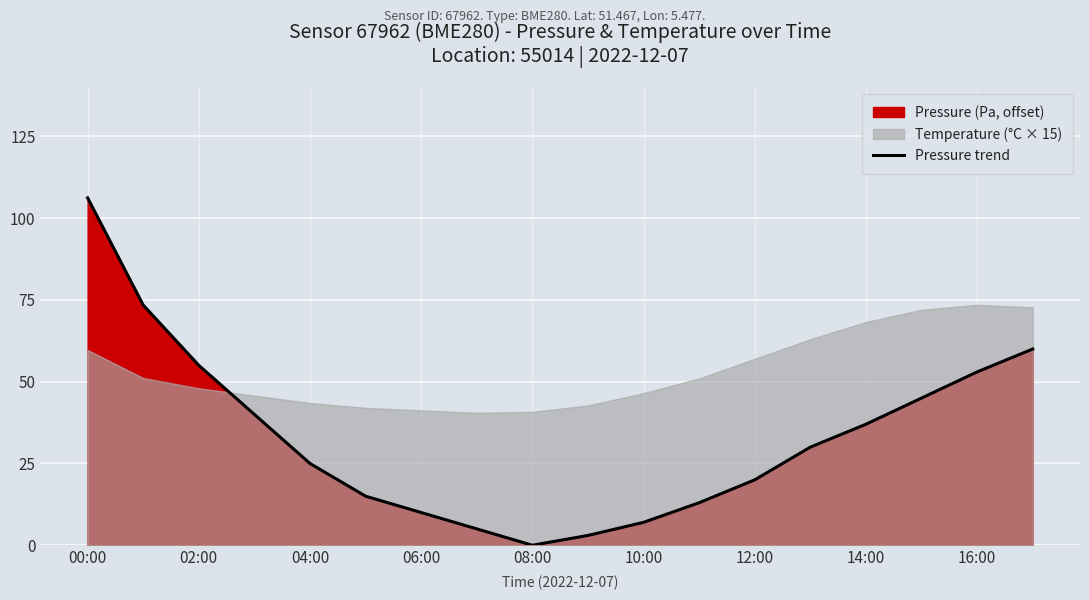

Is it true that Pressure trend equals 7.0 at 10:00?

True